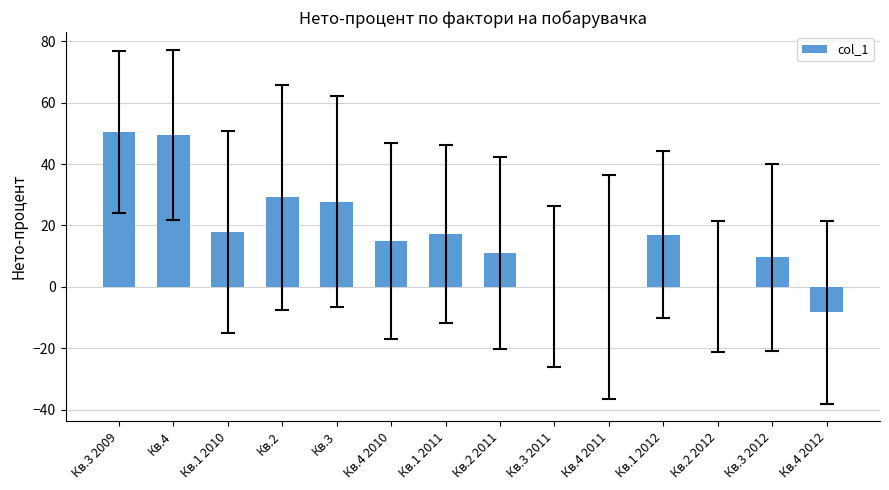

The chart shows a value of 26.5 at Кв.4 2010. True or false?

False